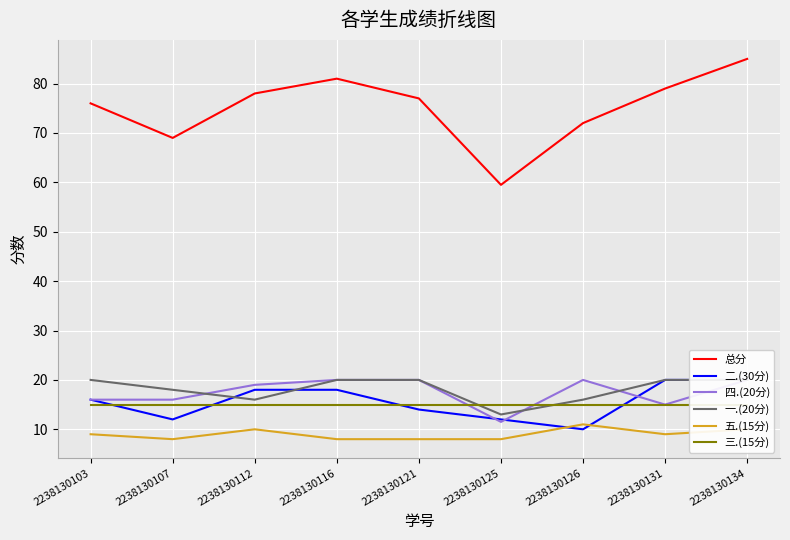

Does the chart display data point markers on the line(s)?

No